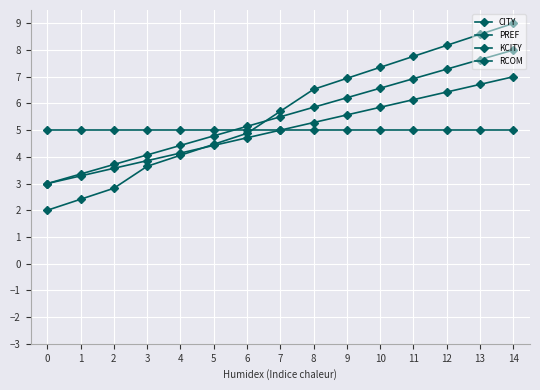

Where do CITY and PREF first cross each other?

6 and 7